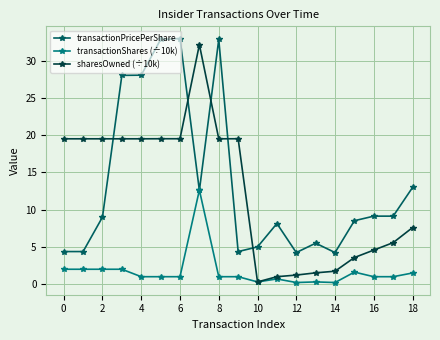

After their last crossing, which series has the higher values: transactionPricePerShare or sharesOwned (÷10k)?

transactionPricePerShare